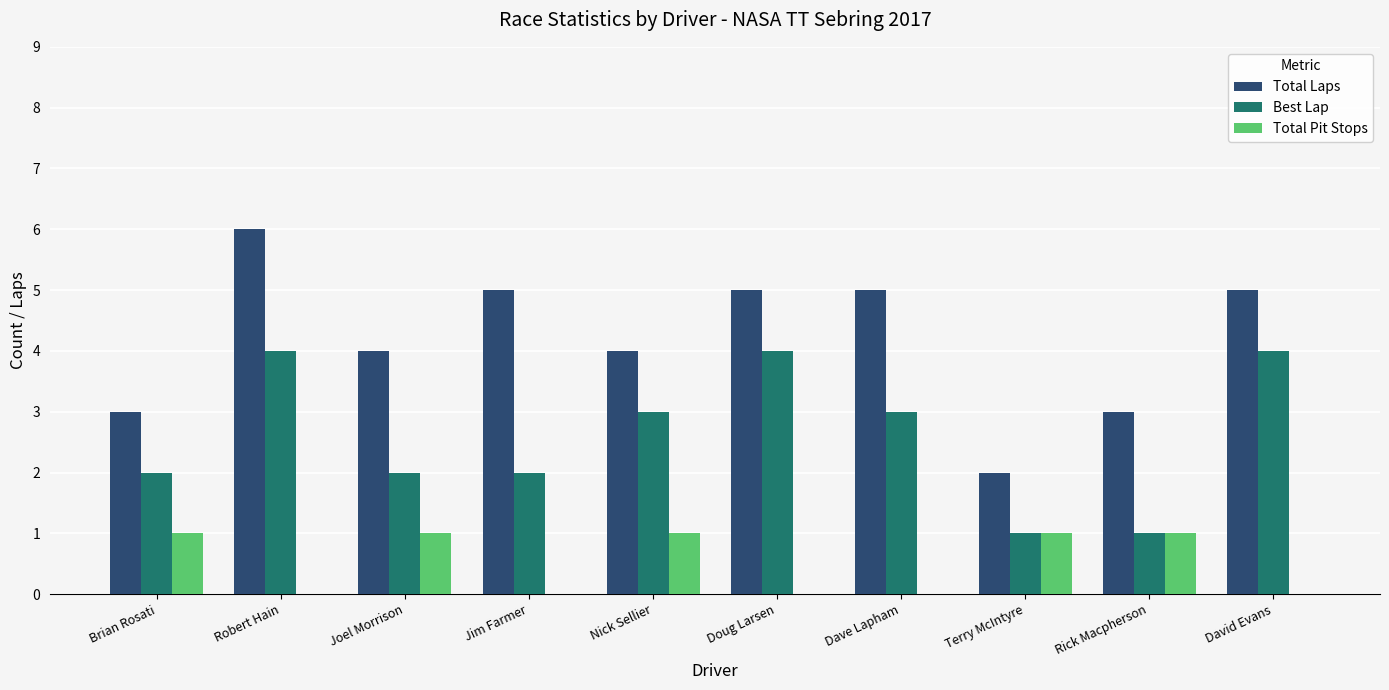

Are the bars horizontal?

No